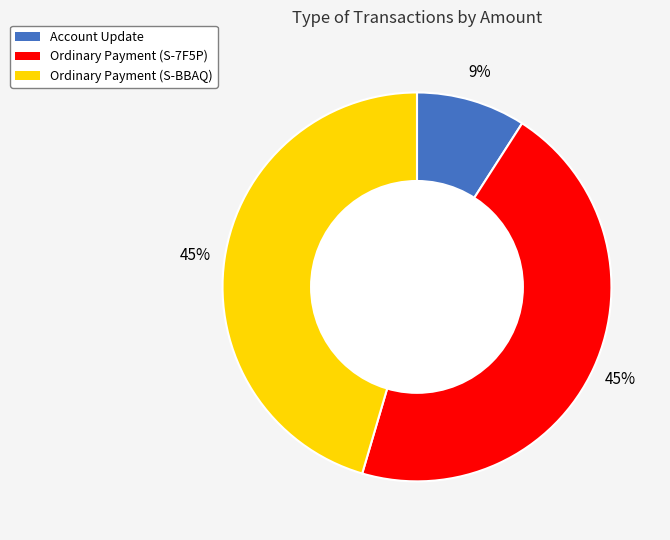

Is there any slice that represents more than half of the pie?

No